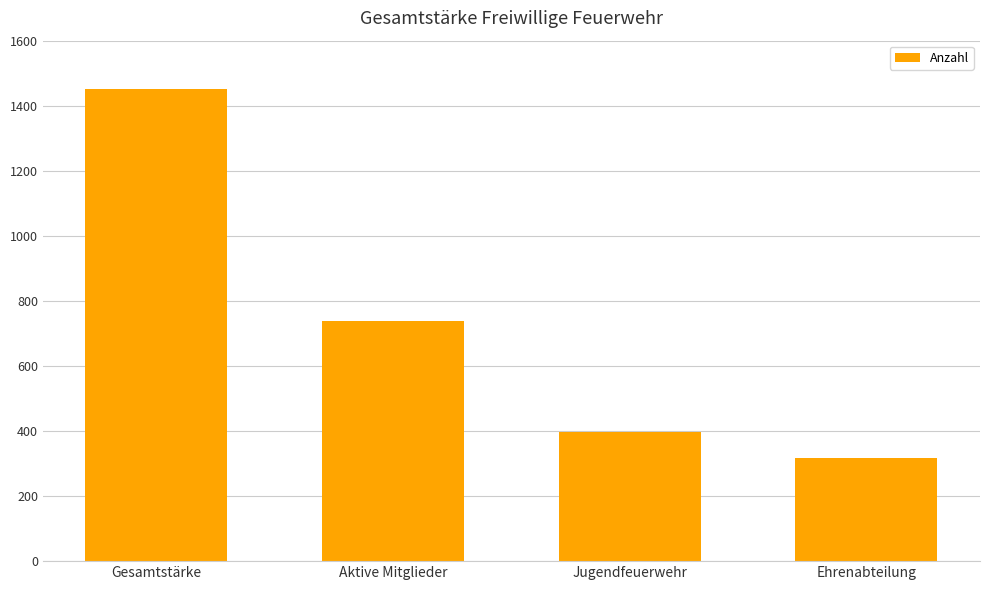

What is the sum of the values at Ehrenabteilung and Jugendfeuerwehr?

714